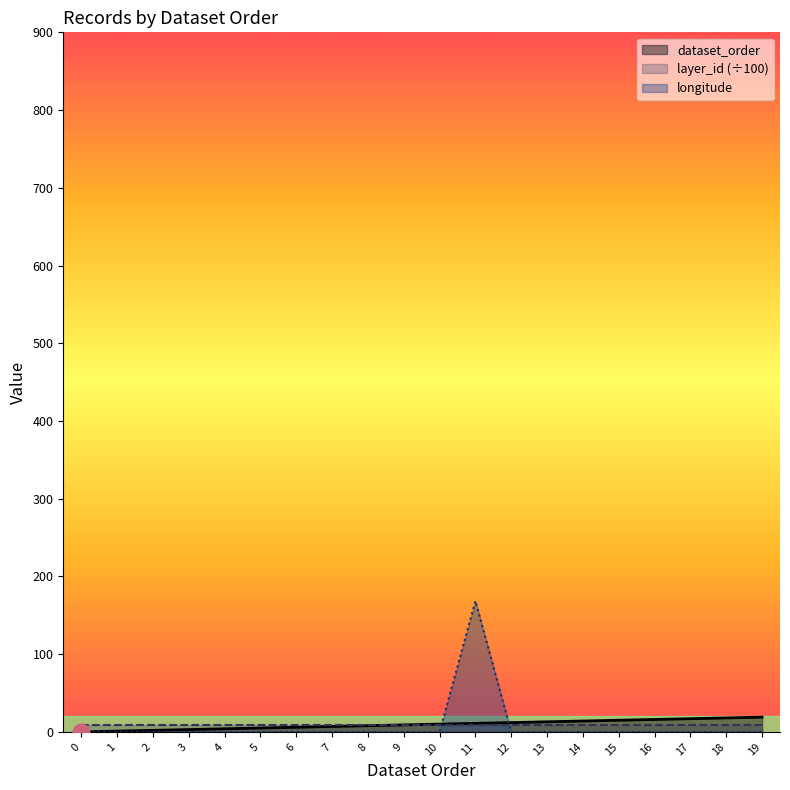

What is the maximum value for dataset_order?

19.0